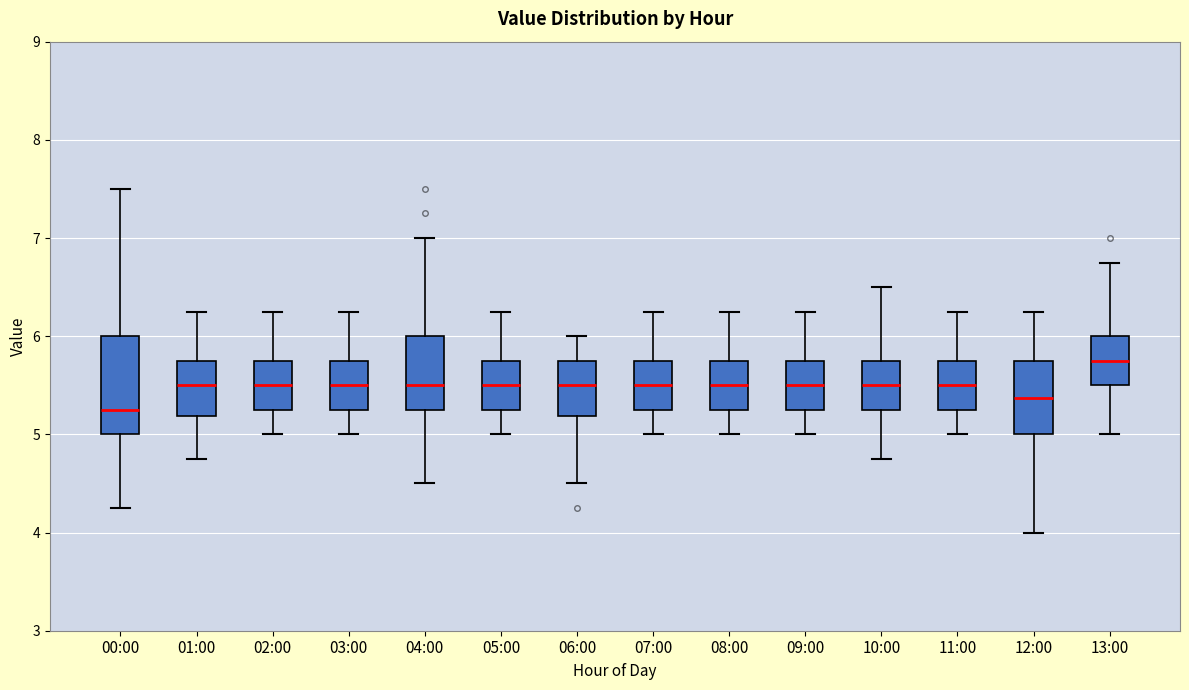

Where is the upper edge of the box for 07:00 on the y-axis? The values are not printed on the chart, so give them approximately, as read against the axis.

5.8